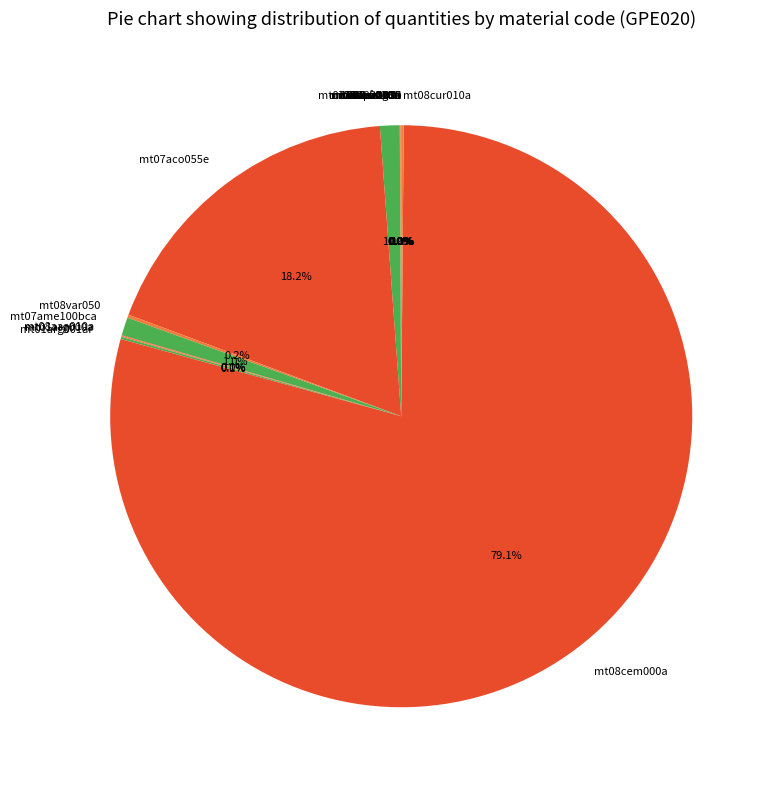

Which slice is the largest?

mt08cem000a